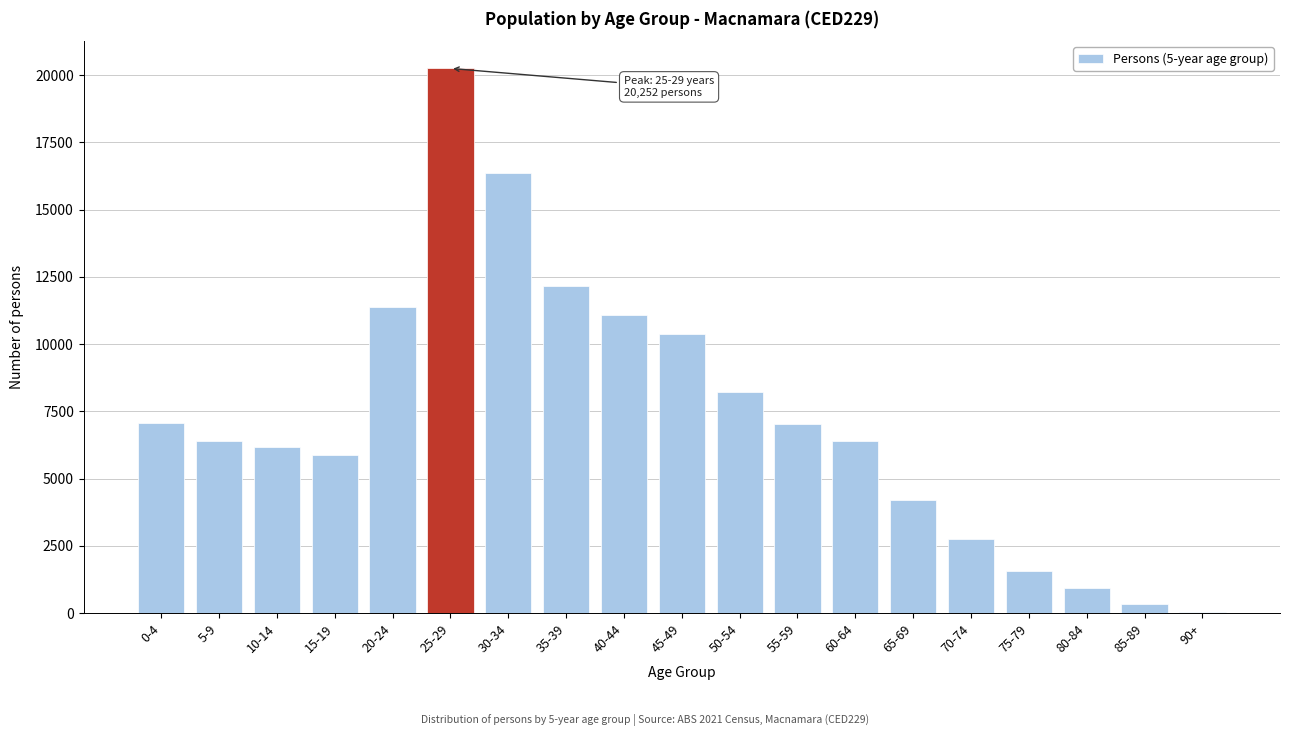

At which category does the chart reach its peak across all series?

25-29